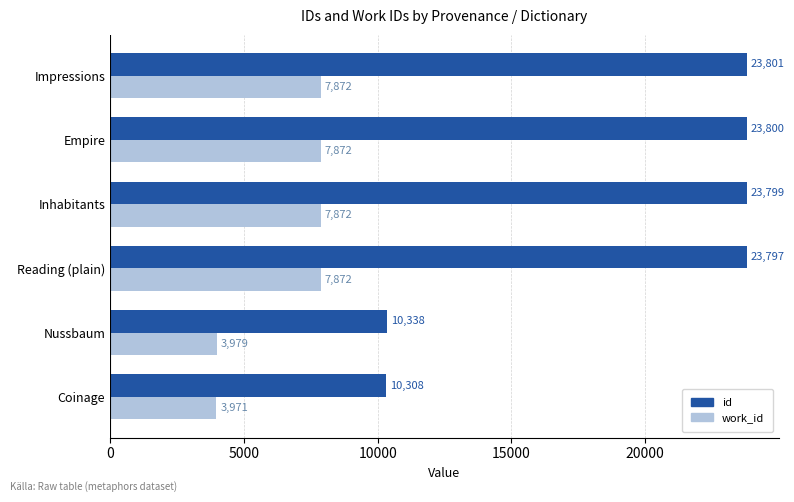

How many values in the work_id series are below 7872?

2